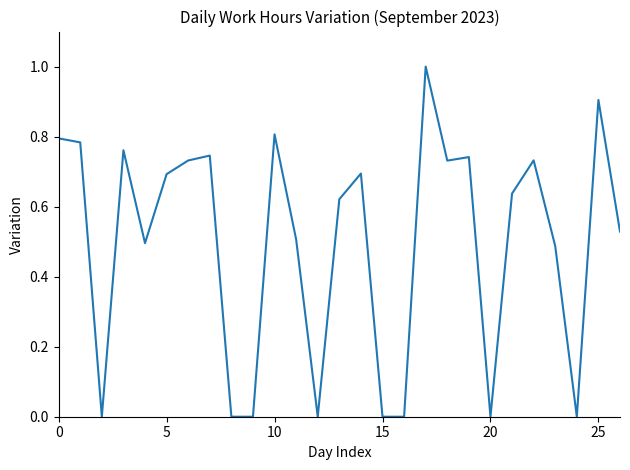

What is the maximum value shown in the chart?

1.0